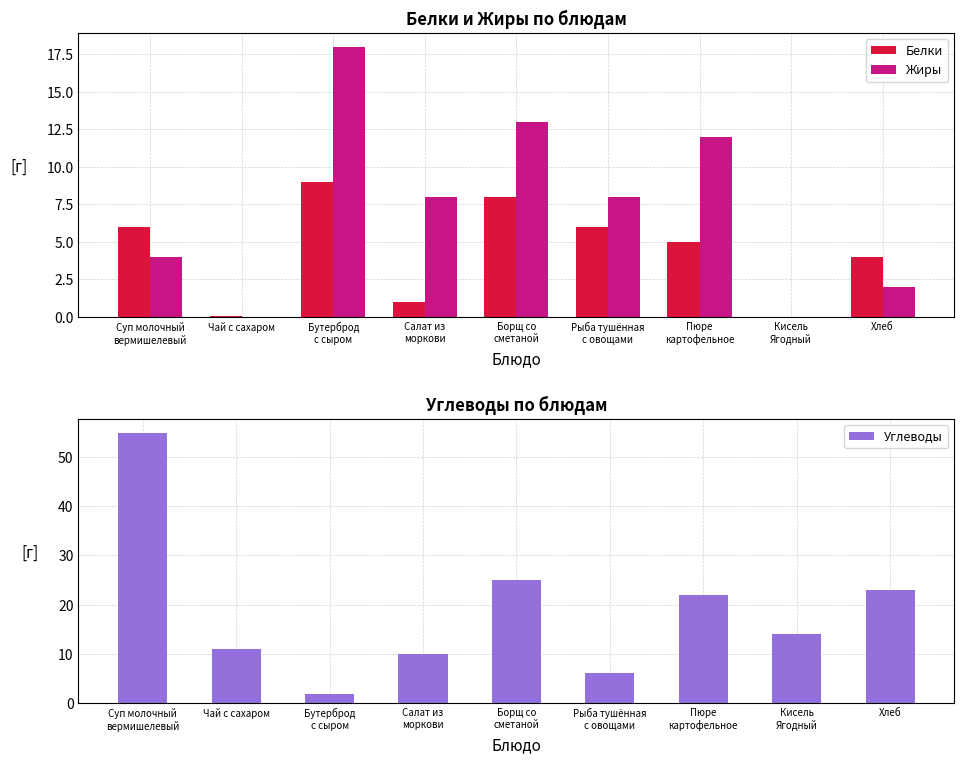

Count the Белки values in the range 1 to 6.

5